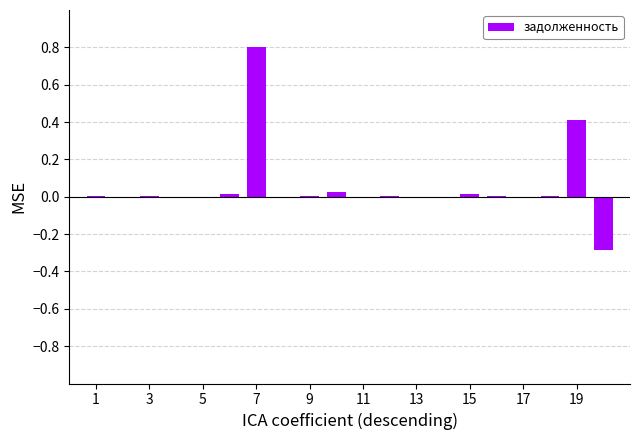

What is the maximum value shown in the chart?

0.8